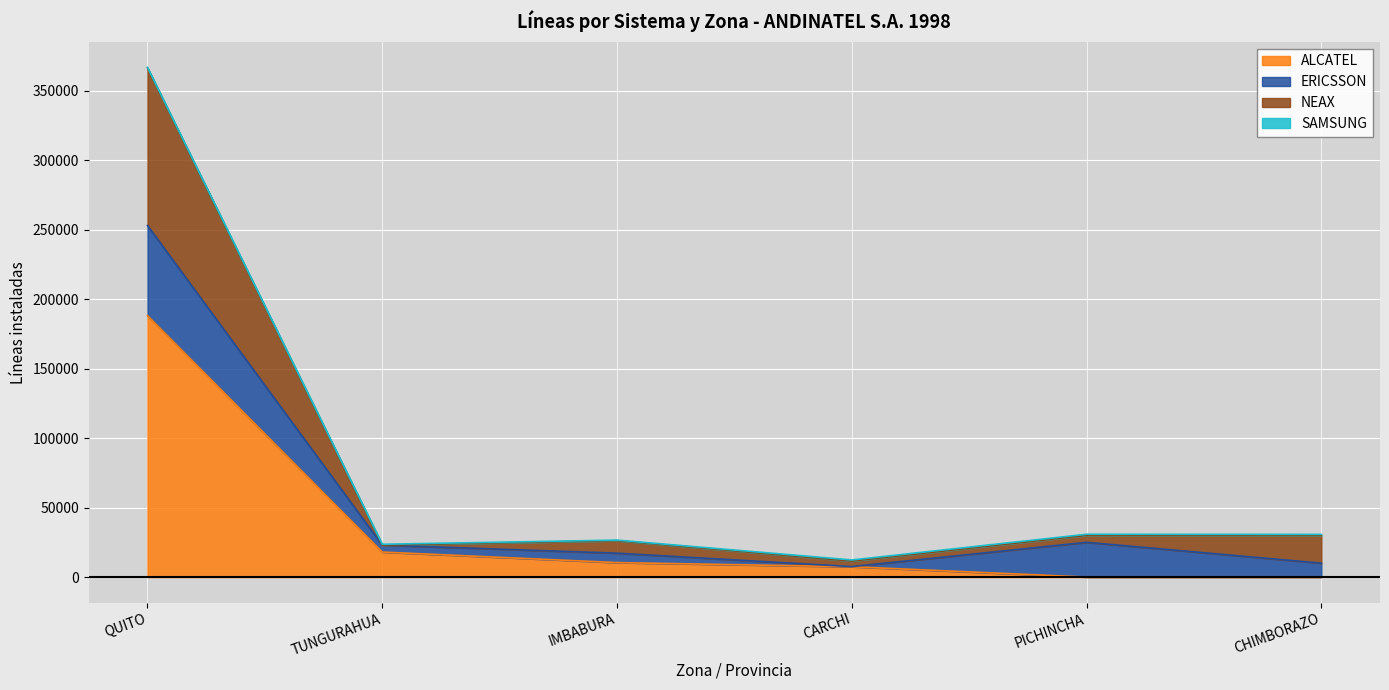

Which category has the highest value in the ALCATEL series?

QUITO